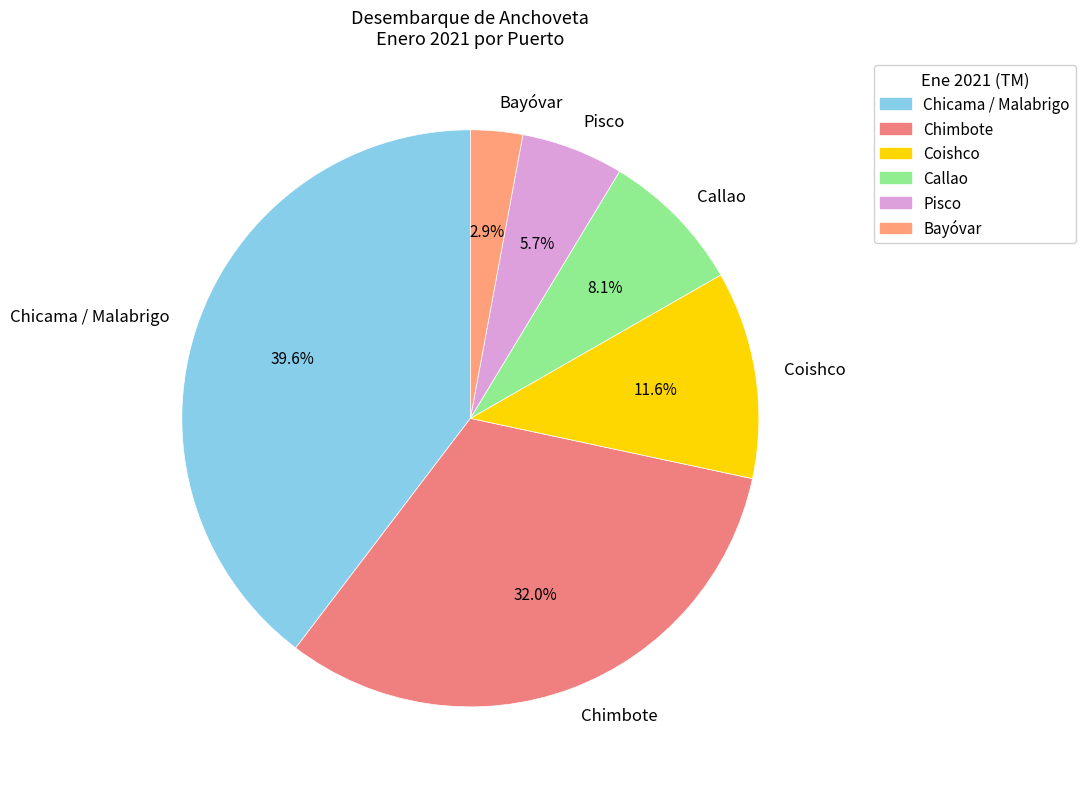

How many segments does this pie chart have?

6